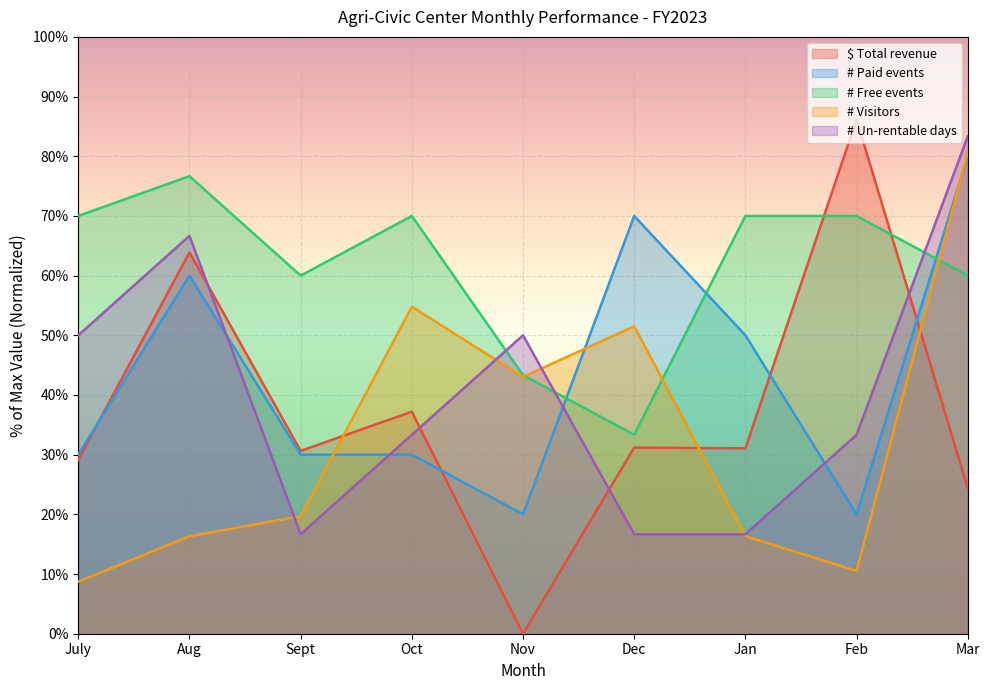

What is the highest value of the # Visitors series?

80.7